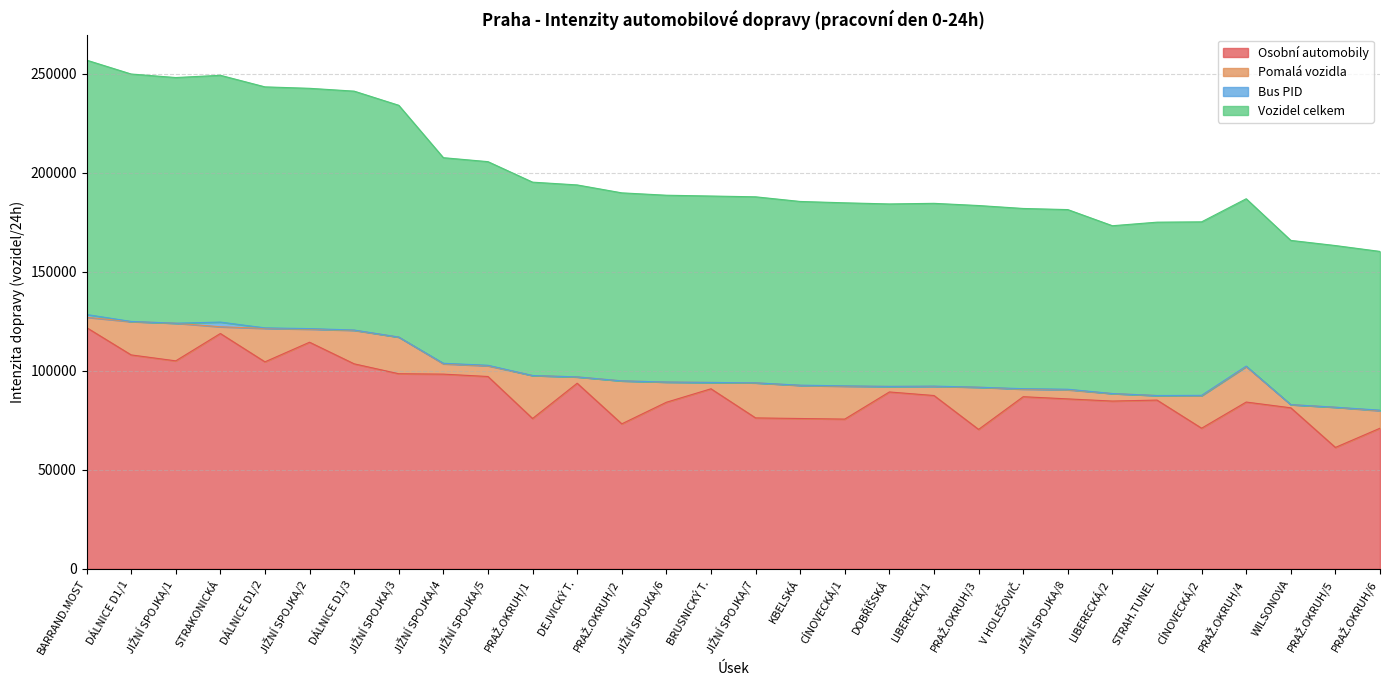

What is the difference between the maximum and minimum values in the Osobní automobily series?

60500